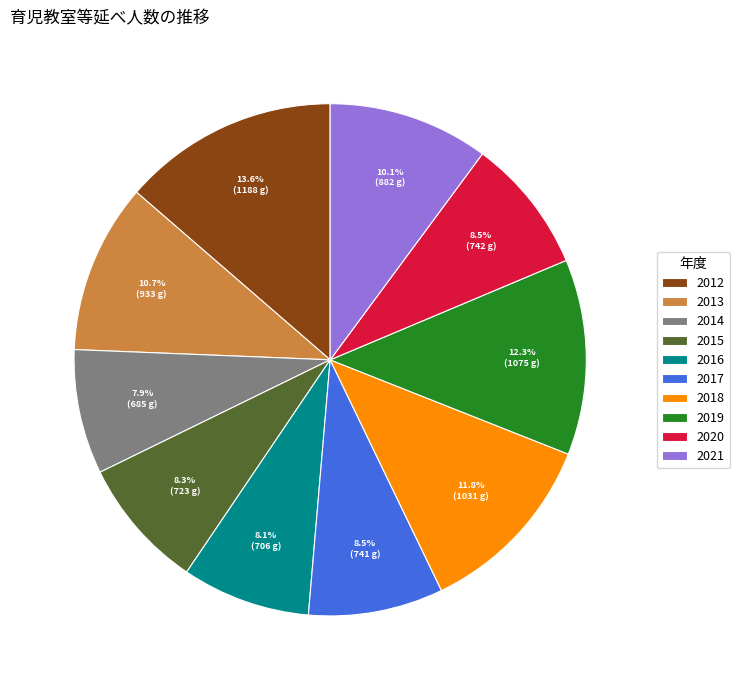

Approximately how many times larger is the value at 2016 compared to 2018?

0.7